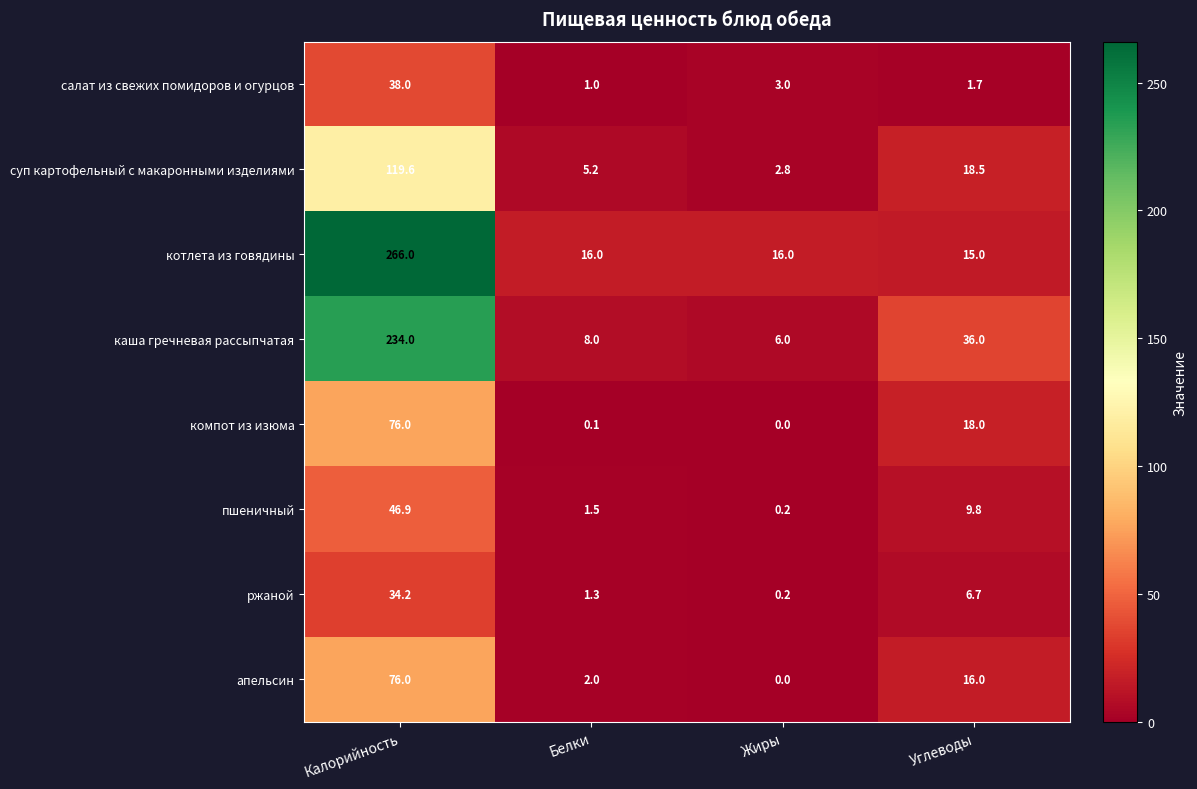

At which label does пшеничный first exceed 9?

Калорийность